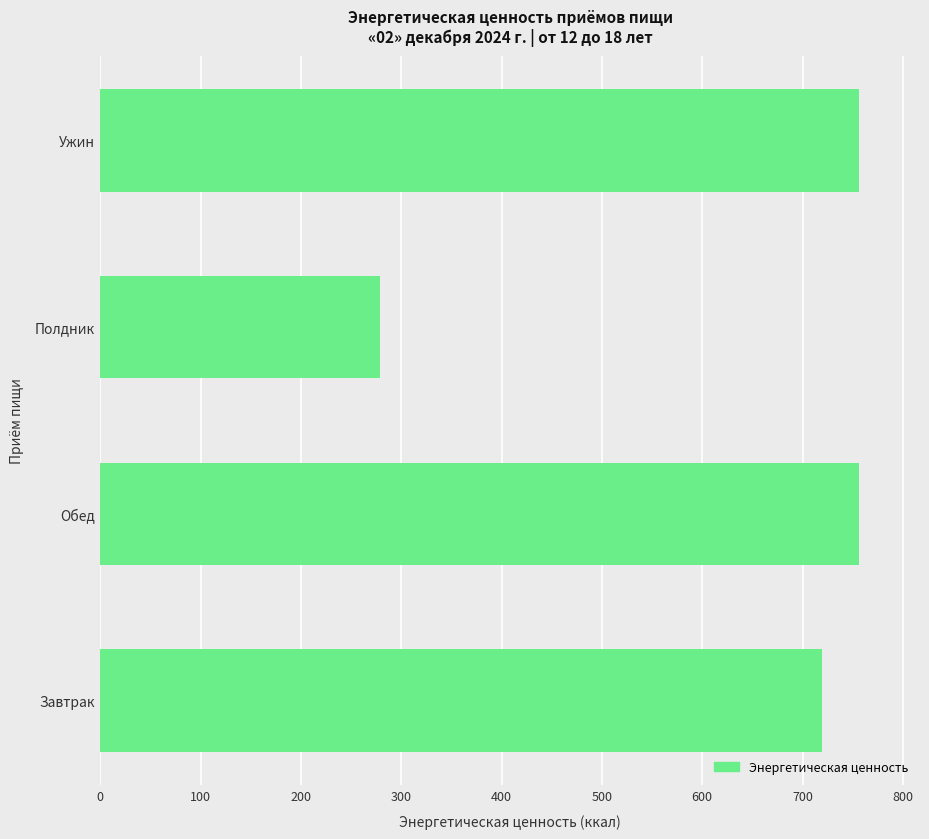

Approximately how many times larger is the value at Ужин compared to Полдник?

2.7